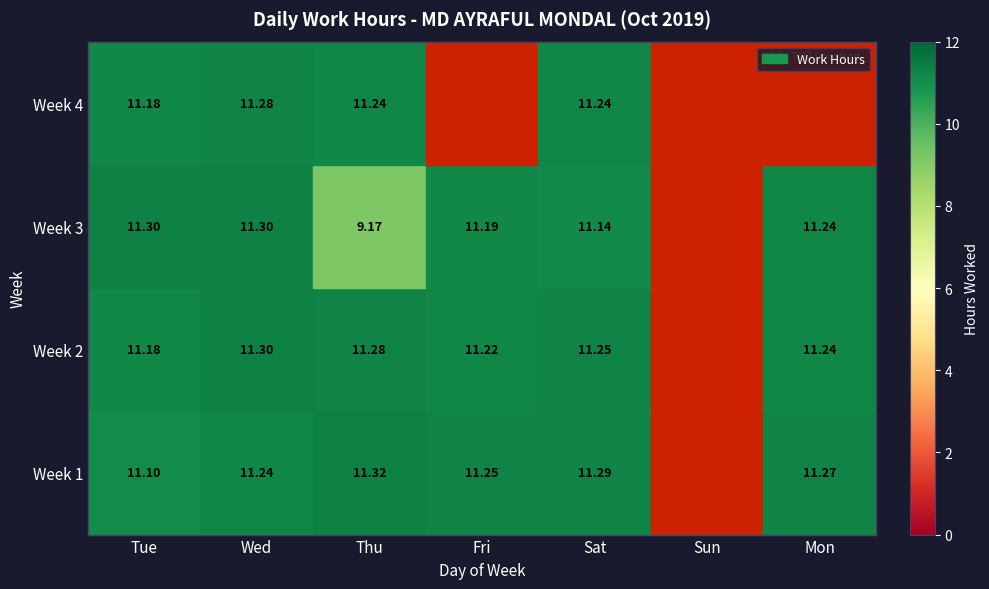

True or false: Week 3 has a value of 9.2 at Thu.

True